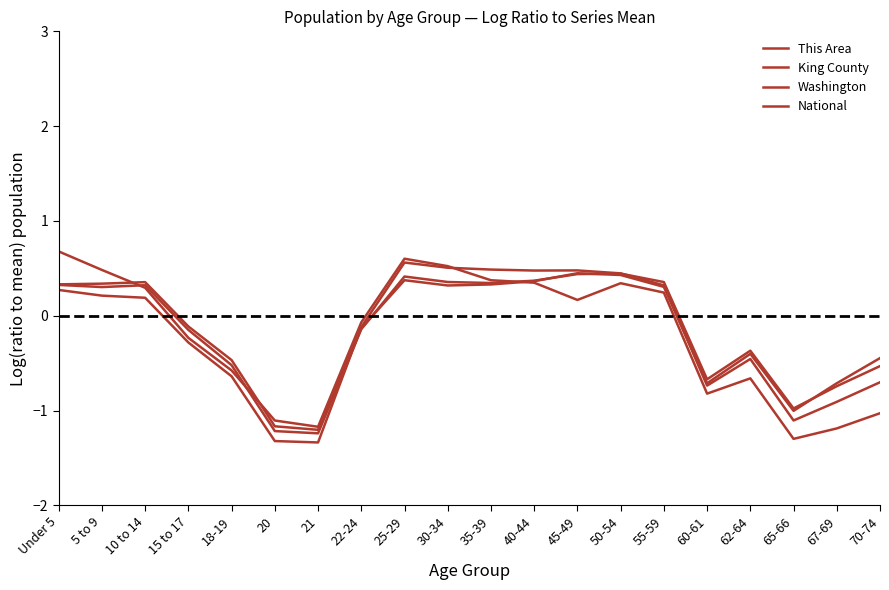

The value of King County at 55-59 is 0.3. True or false?

True